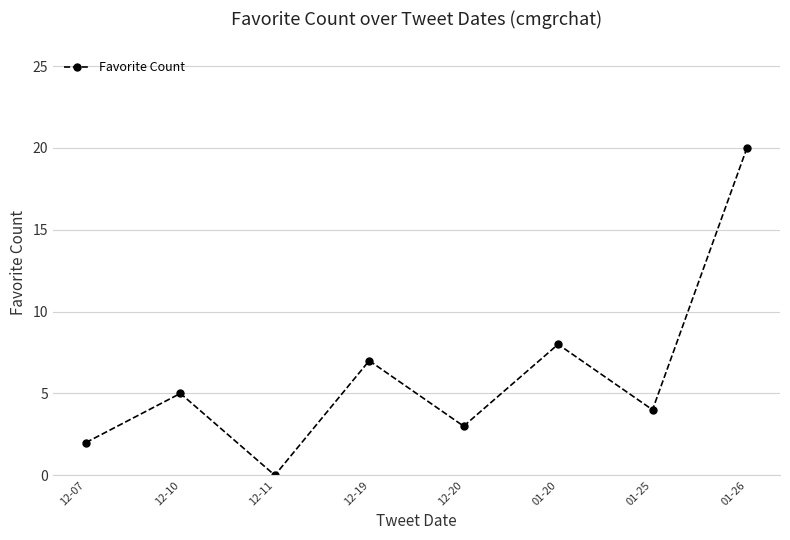

Rank the categories by value from lowest to highest.

12-11, 12-07, 12-20, 01-25, 12-10, 12-19, 01-20, 01-26